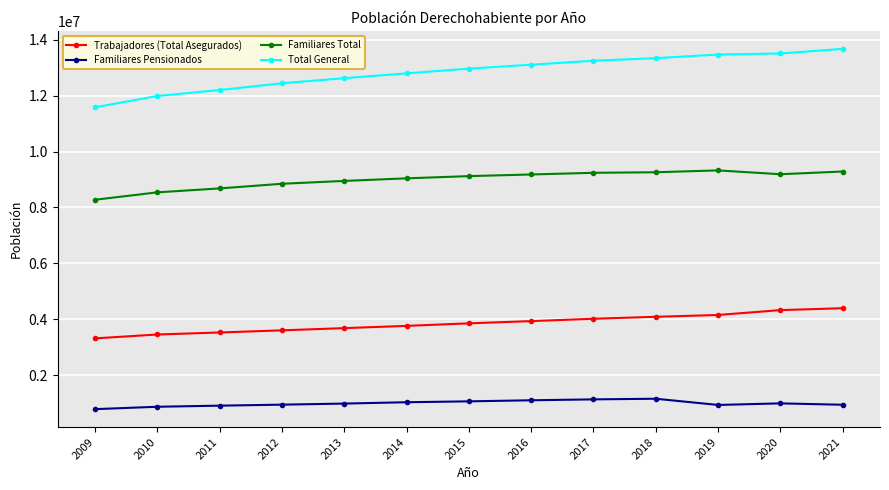

Rank the series by their average value, from highest to lowest.

Total General, Familiares Total, Trabajadores (Total Asegurados), Familiares Pensionados